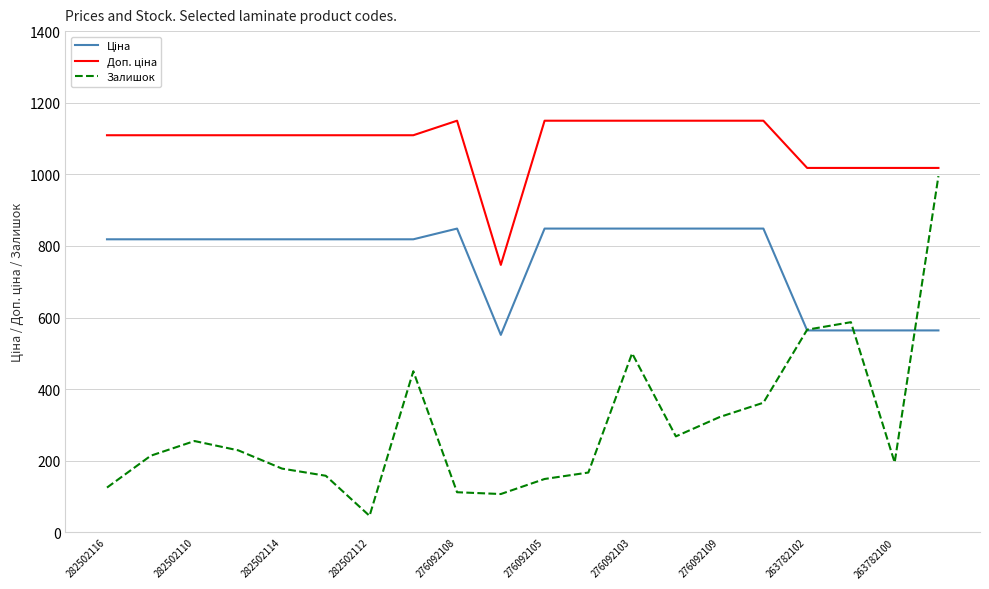

Which series has the widest spread of values?

Залишок